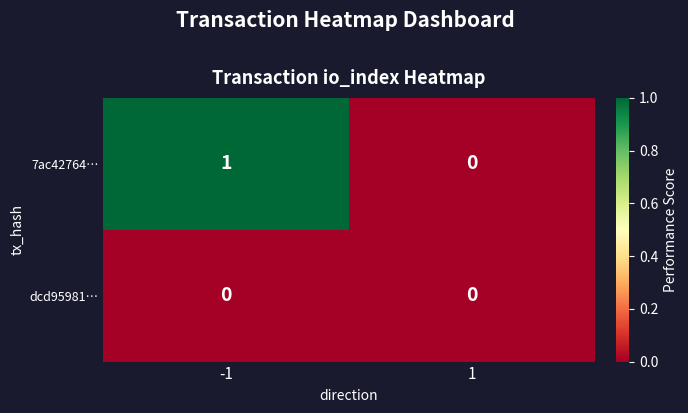

Which label corresponds to the largest value in the chart?

-1